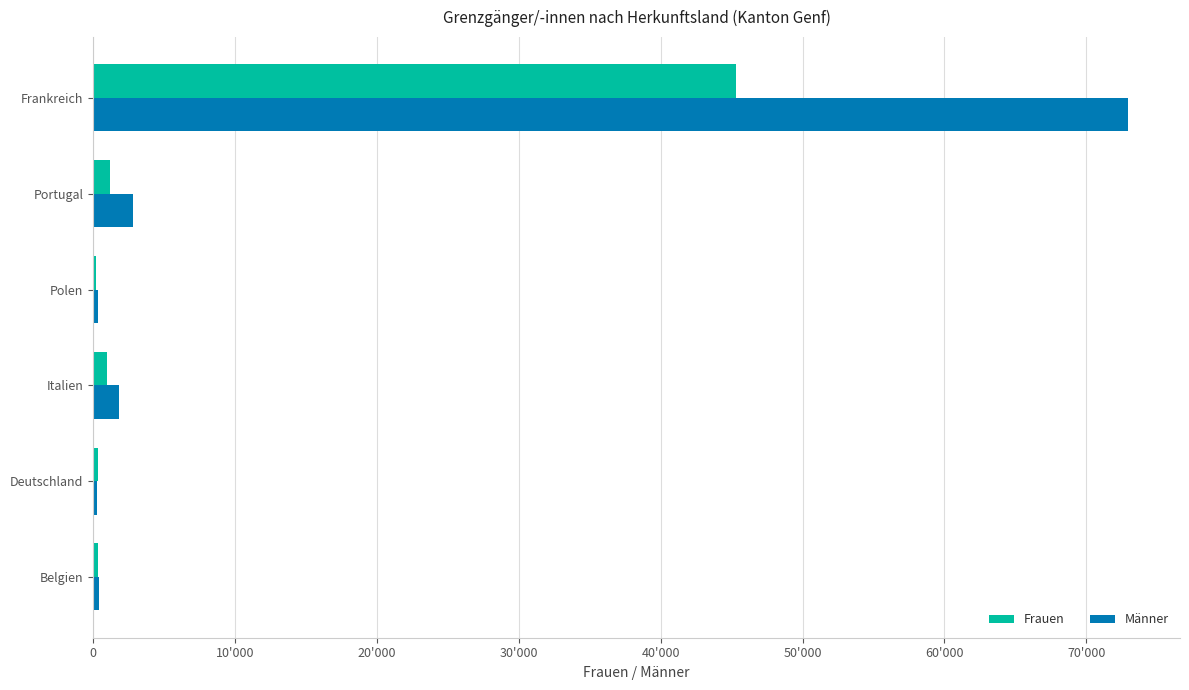

What are all the series names shown in the legend?

Frauen, Männer